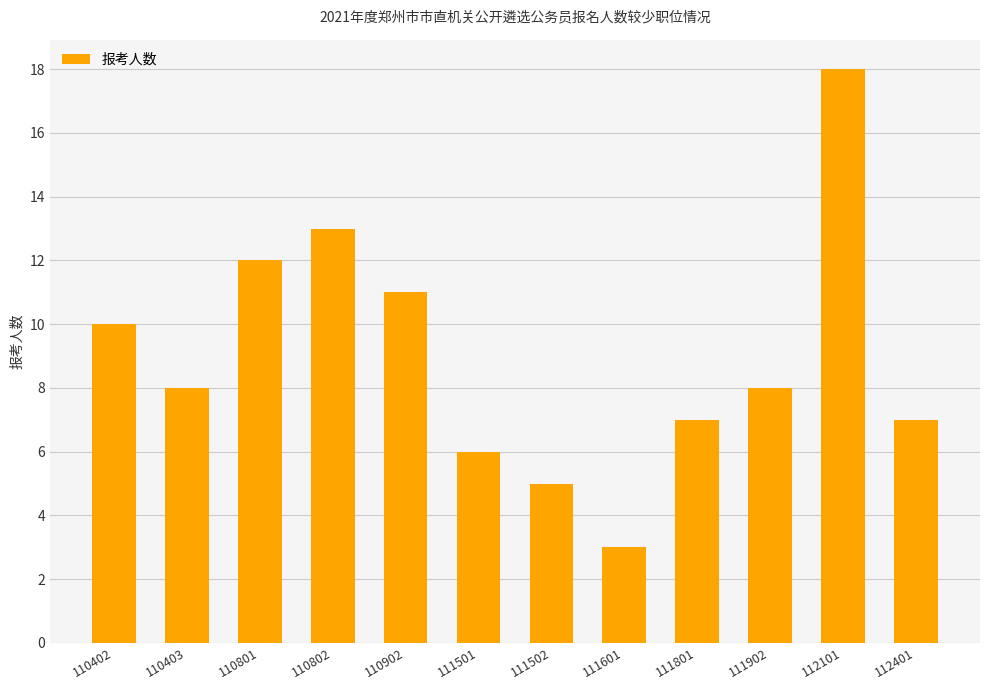

At which category does the chart reach its peak across all series?

112101